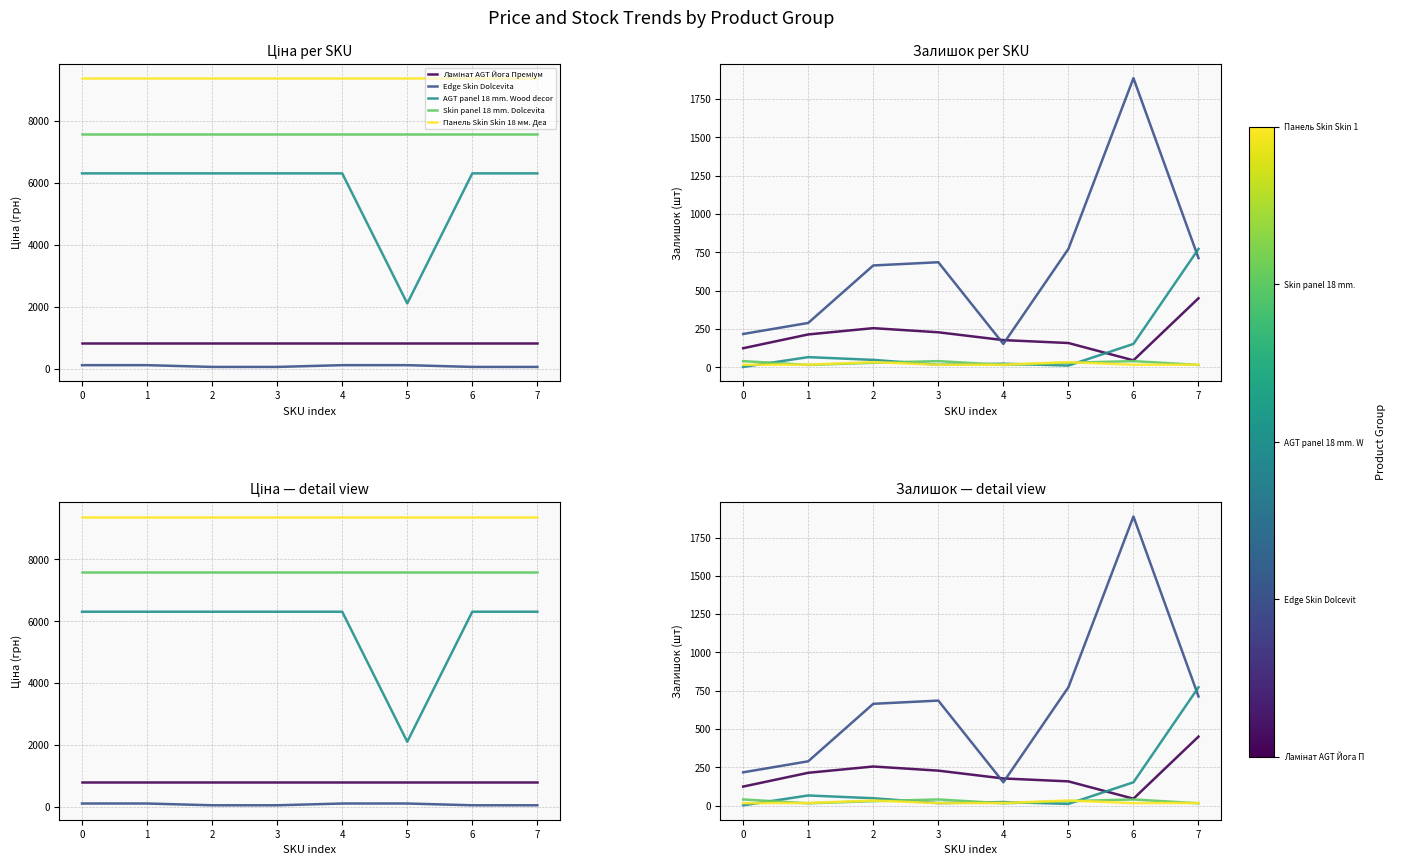

True or false: Ламінат AGT Йога Преміум has more than 0 interior local peaks.

True